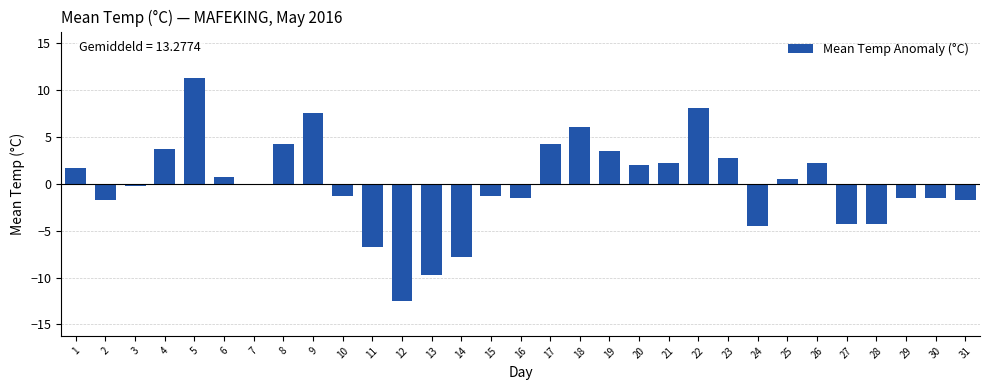

What is the greatest value displayed?

11.2